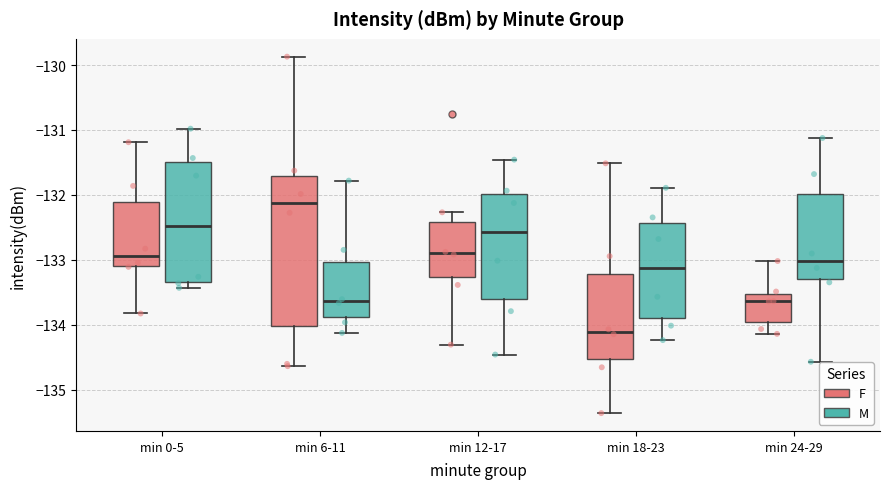

Reading left to right, read every box against the y-axis: the position of its median line, the range the box covers, and the ends of its whiskers. The values are not printed on the chart, so give them approximately, as read against the axis.

min 0-5 (F): median -132.9, box -133.1 to -132.1, whiskers -133.8 to -131.2
min 0-5 (M): median -132.5, box -133.3 to -131.5, whiskers -133.4 to -131.0
min 6-11 (F): median -132.1, box -134.0 to -131.7, whiskers -134.6 to -129.9
min 6-11 (M): median -133.6, box -133.9 to -133.0, whiskers -134.1 to -131.8
min 12-17 (F): median -132.9, box -133.3 to -132.4, whiskers -134.3 to -132.3
min 12-17 (M): median -132.6, box -133.6 to -132.0, whiskers -134.5 to -131.5
min 18-23 (F): median -134.1, box -134.5 to -133.2, whiskers -135.4 to -131.5
min 18-23 (M): median -133.1, box -133.9 to -132.4, whiskers -134.2 to -131.9
min 24-29 (F): median -133.6, box -134.0 to -133.5, whiskers -134.1 to -133.0
min 24-29 (M): median -133.0, box -133.3 to -132.0, whiskers -134.6 to -131.1